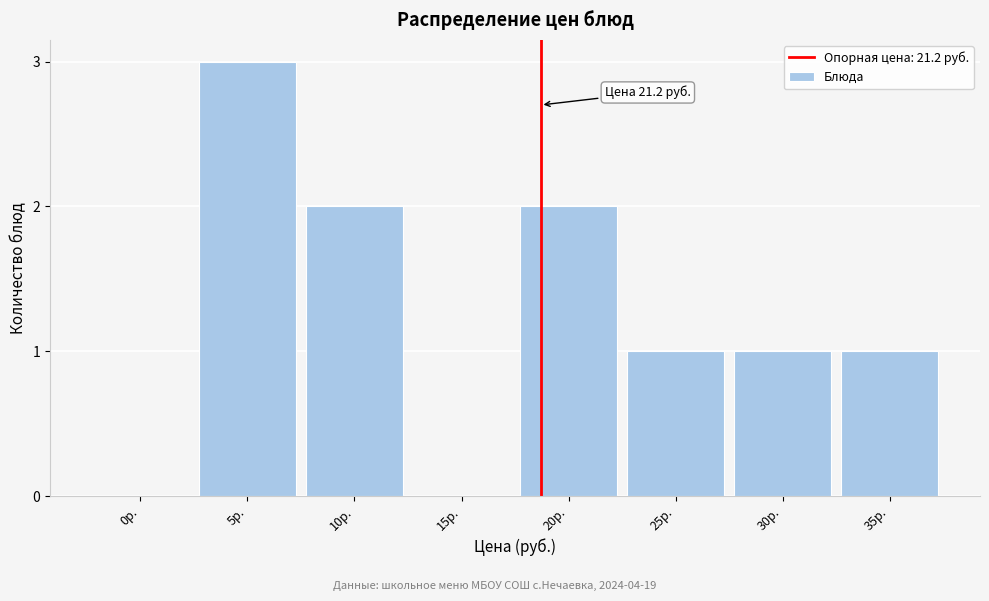

Reading left to right, list all the values displayed in this chart.

0р.=0	5р.=3	10р.=2	15р.=0	20р.=2	25р.=1	30р.=1	35р.=1